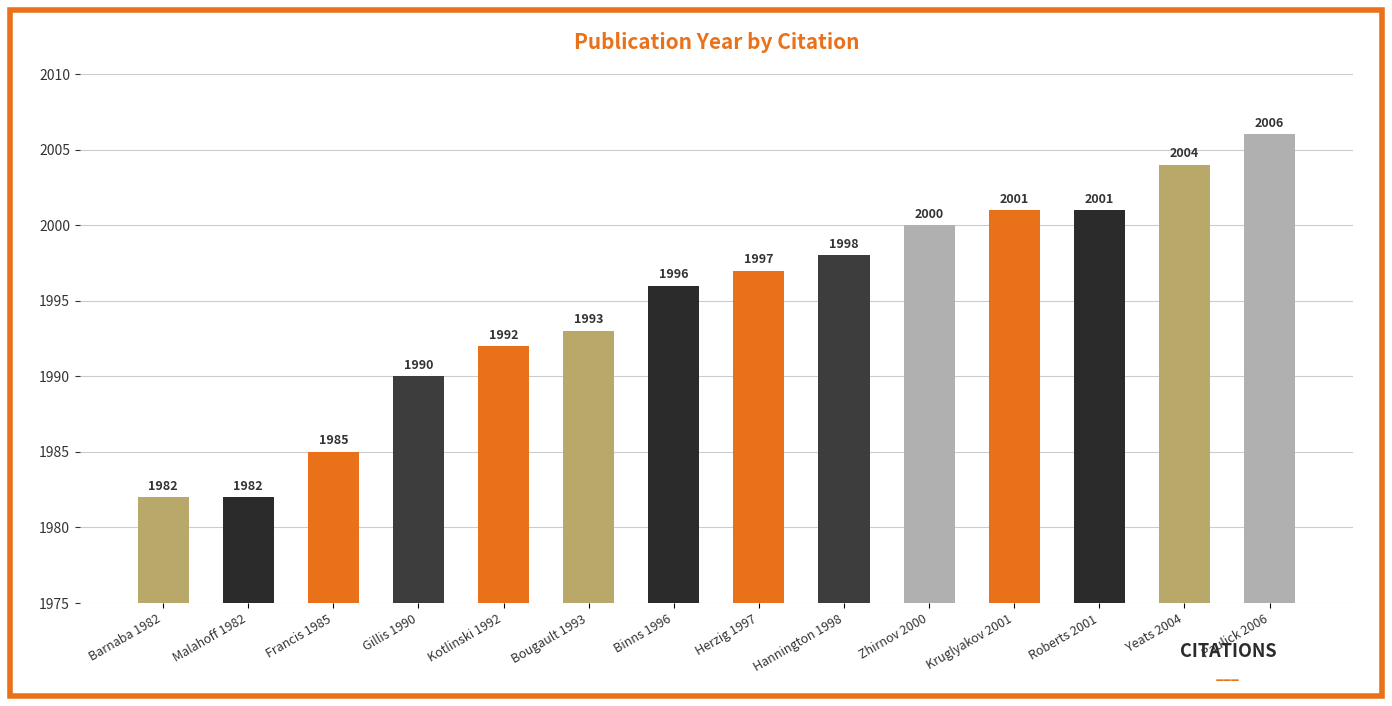

Which category has the highest value across all series?

Paulick 2006